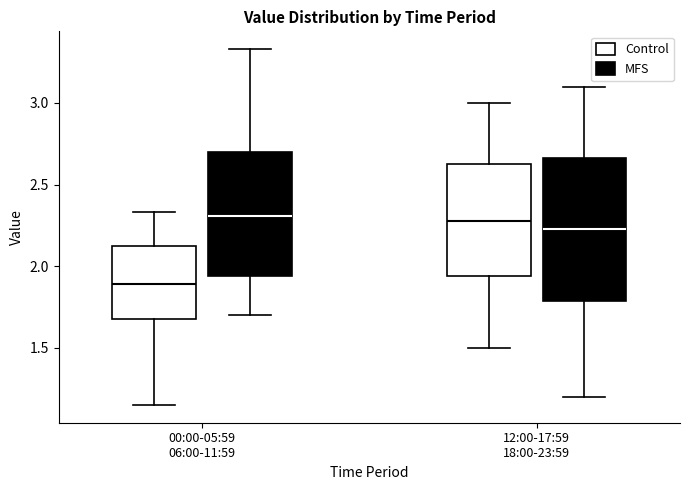

Where is the upper edge of the box for 12:00-17:59 18:00-23:59 (MFS) on the y-axis? The values are not printed on the chart, so give them approximately, as read against the axis.

2.65